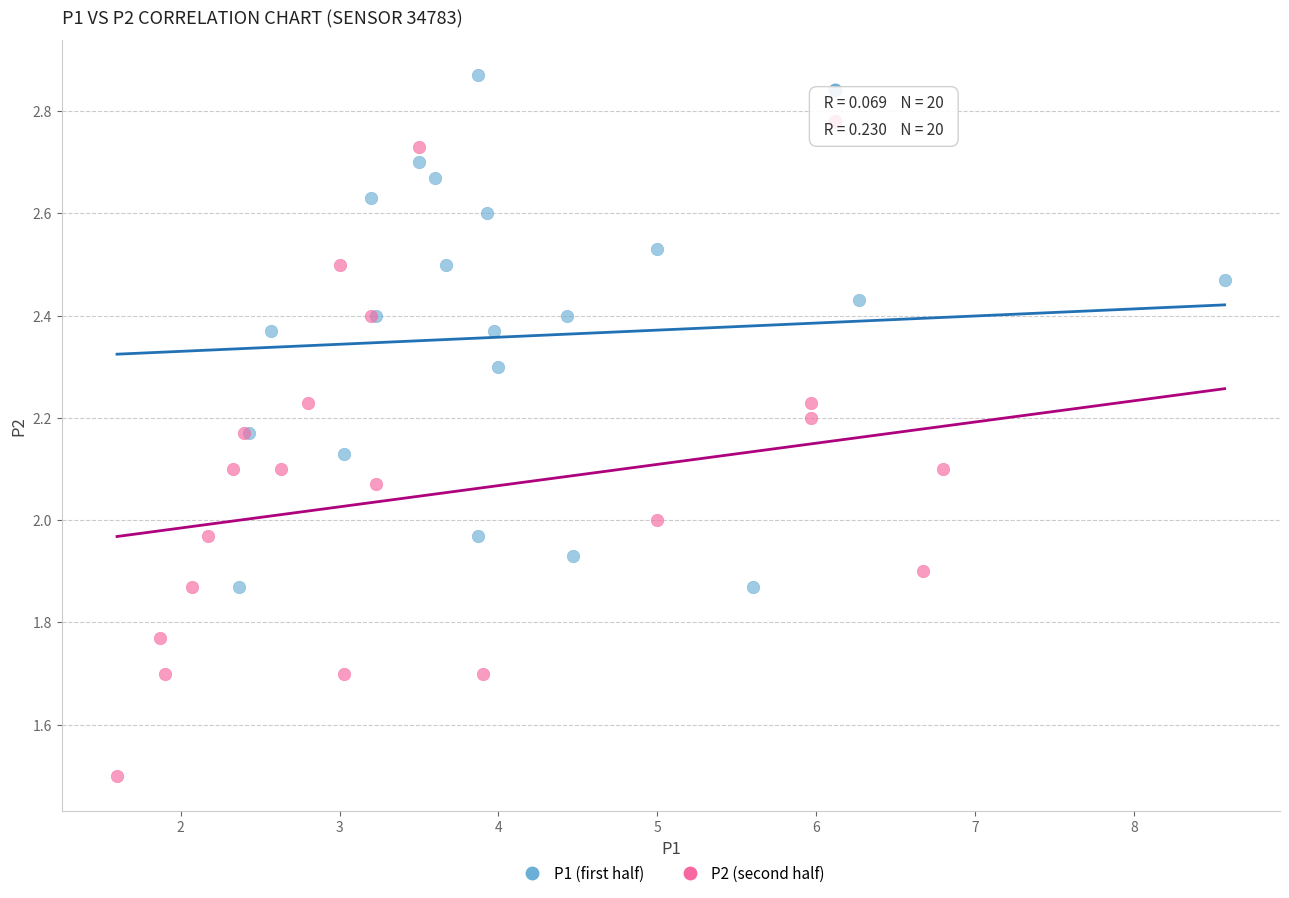

Which series reaches the maximum Y coordinate?

P1 (first half)